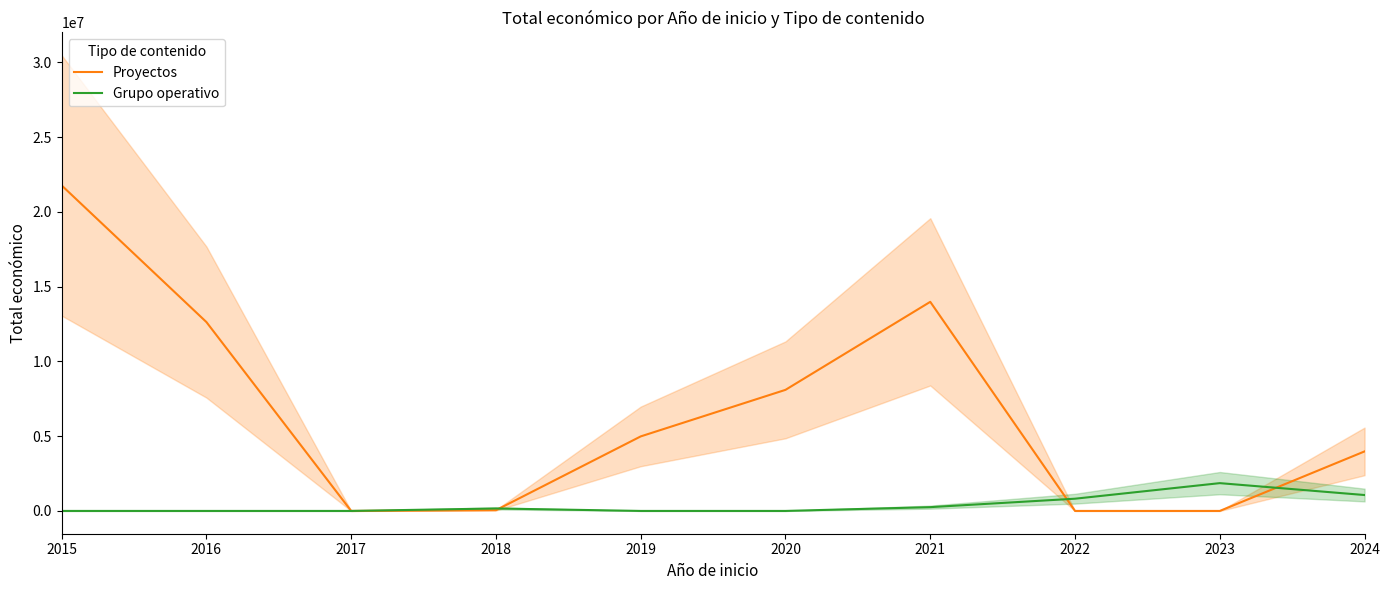

Rank the series by their maximum value, from lowest to highest.

Grupo operativo, Proyectos